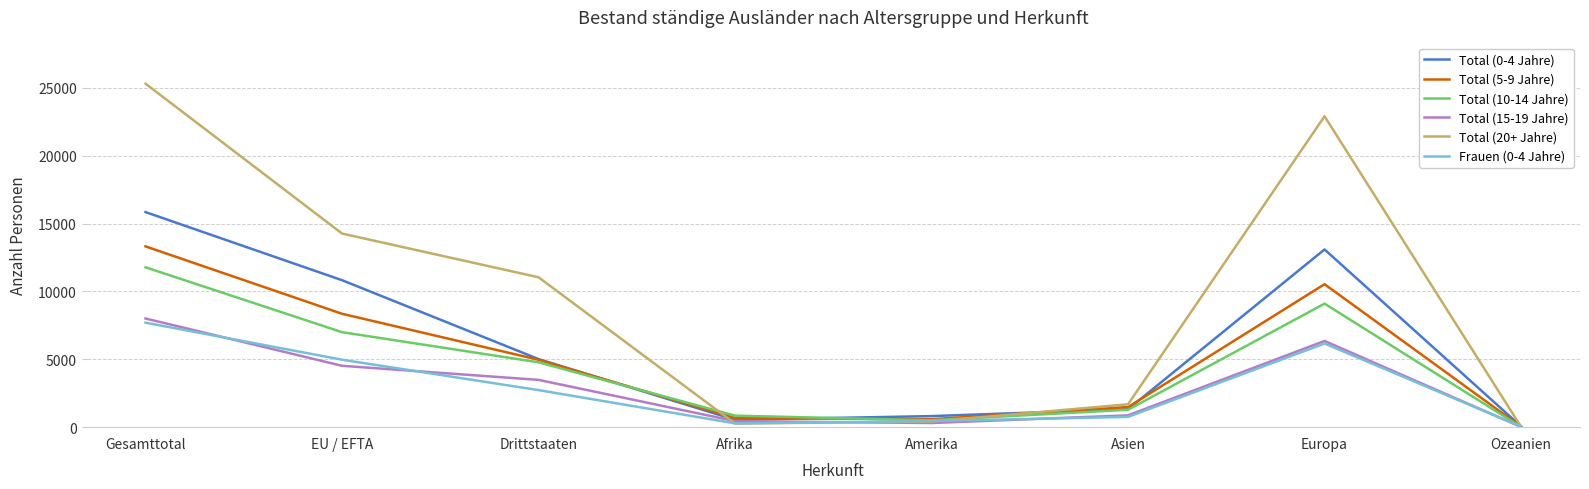

Count the number of categories in the chart.

8